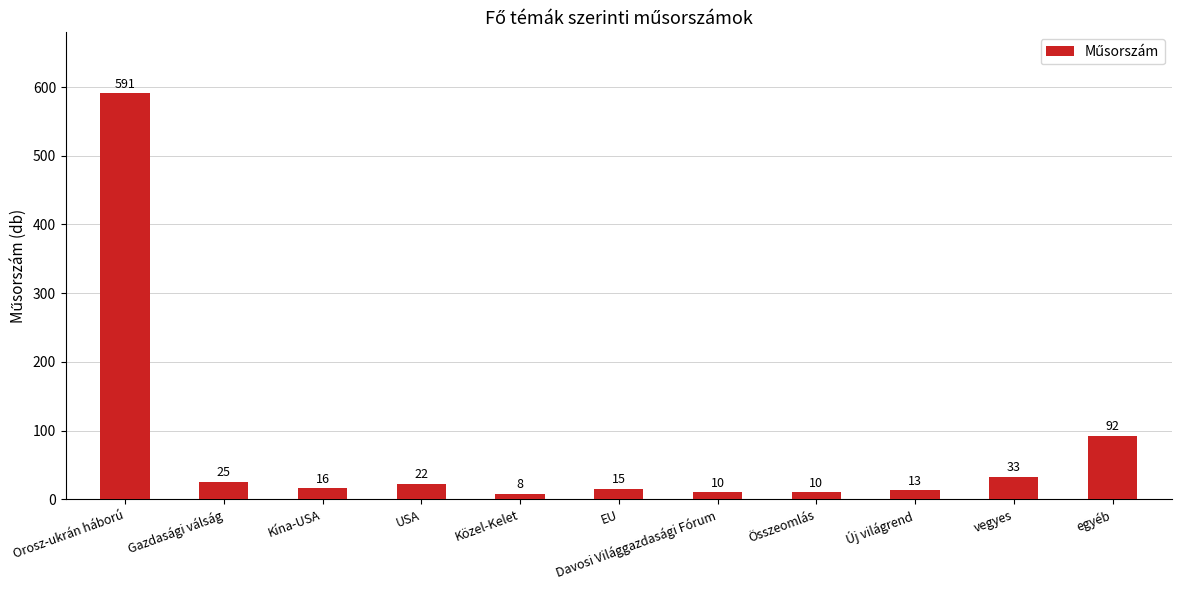

What is the maximum value shown in the chart?

591